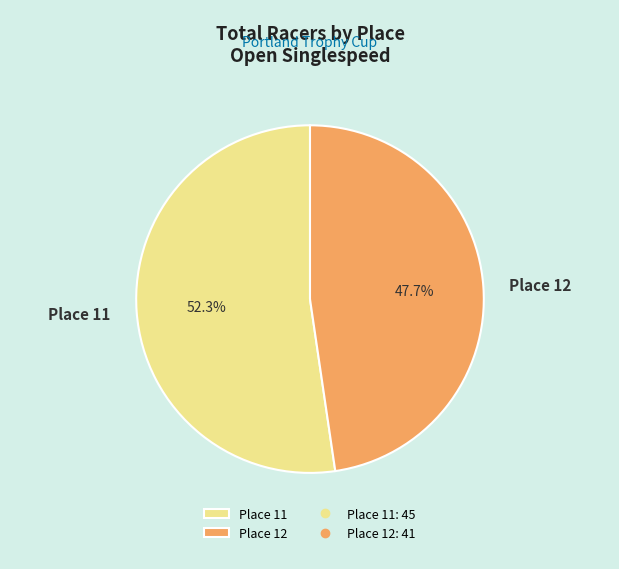

To the nearest percent, what is the difference between the Place 12 and Place 11 slice percentages?

5%